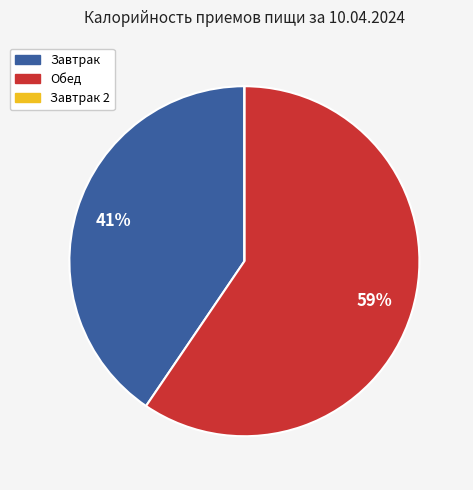

Does any single category account for the majority?

Yes